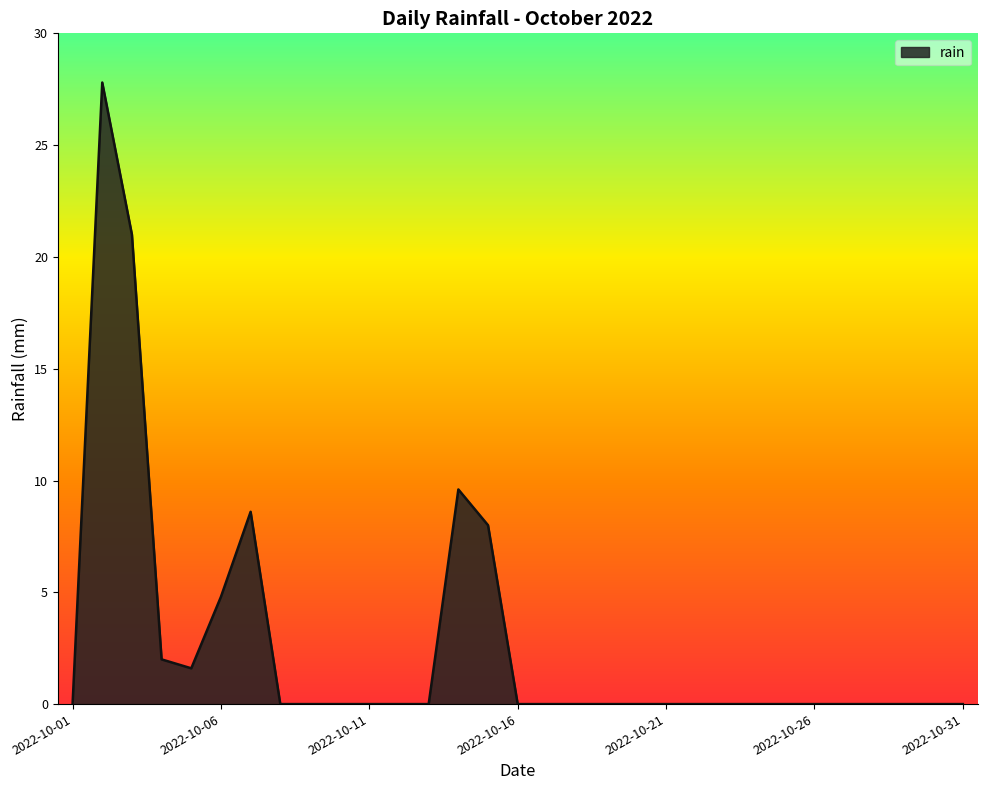

What is the difference between the maximum and minimum values?

27.8